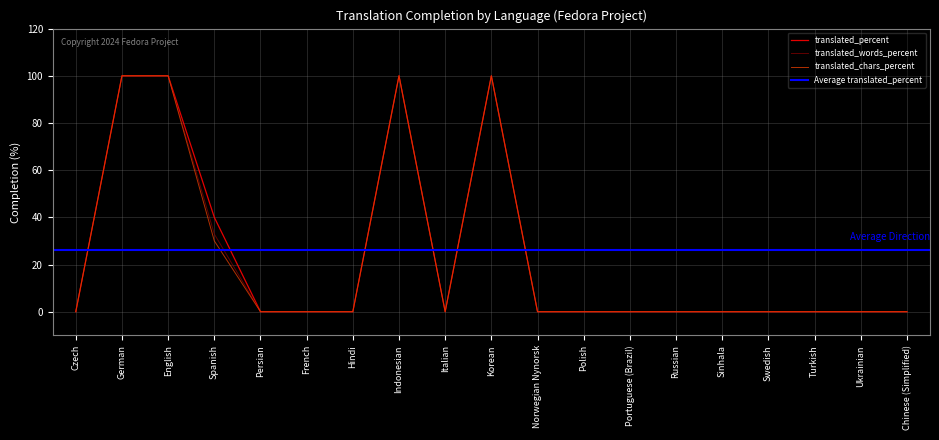

What is the highest value of the translated_percent series?

100.0